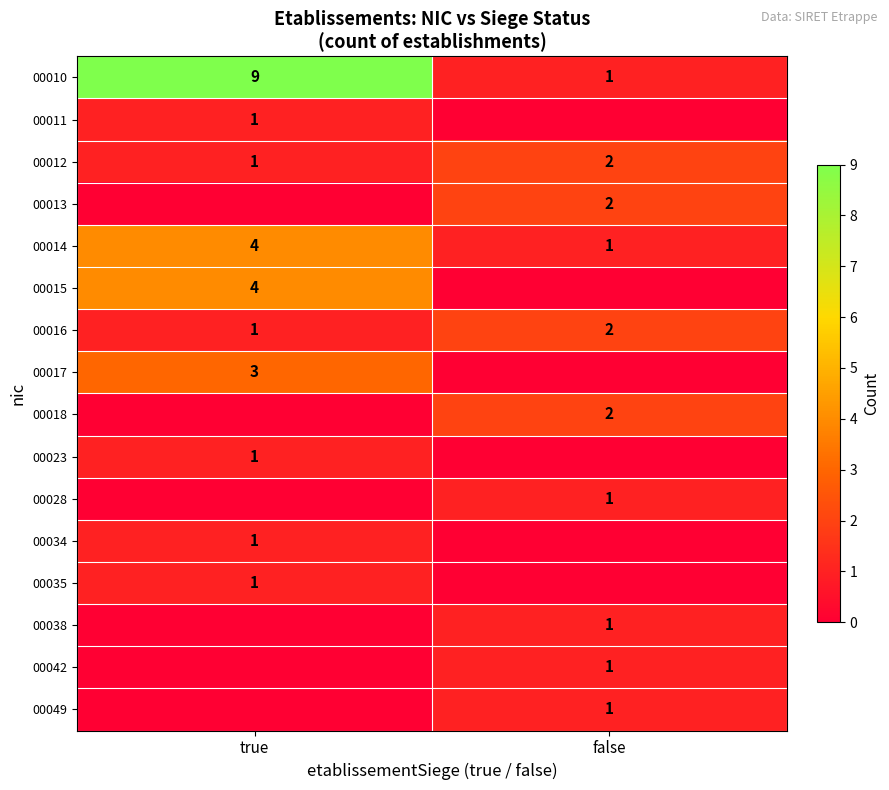

What is the sum of all 00014 values?

5